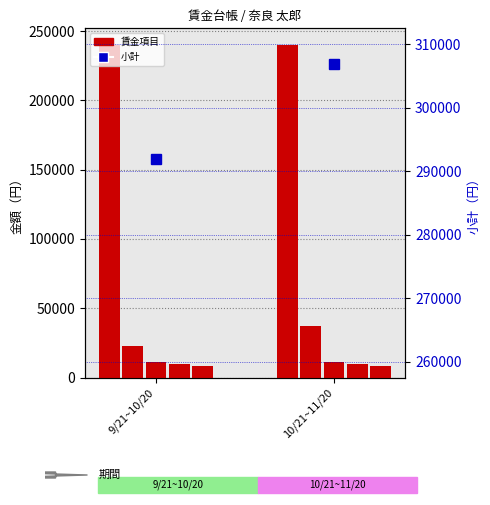

What is the difference between the maximum and minimum values in the 小計 series?

15000